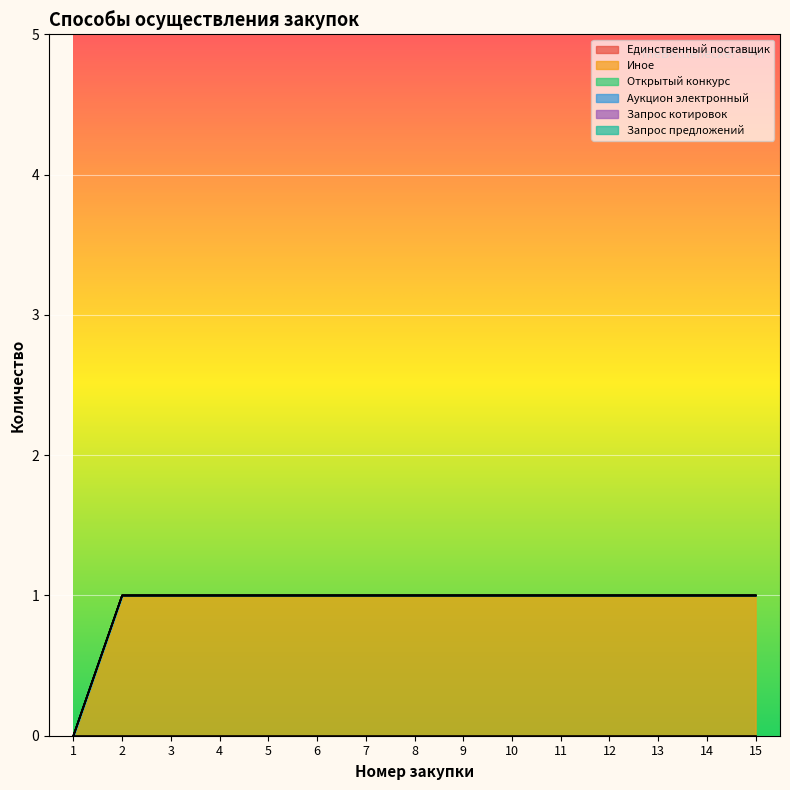

True or false: Иное and Запрос предложений cross at least once.

False